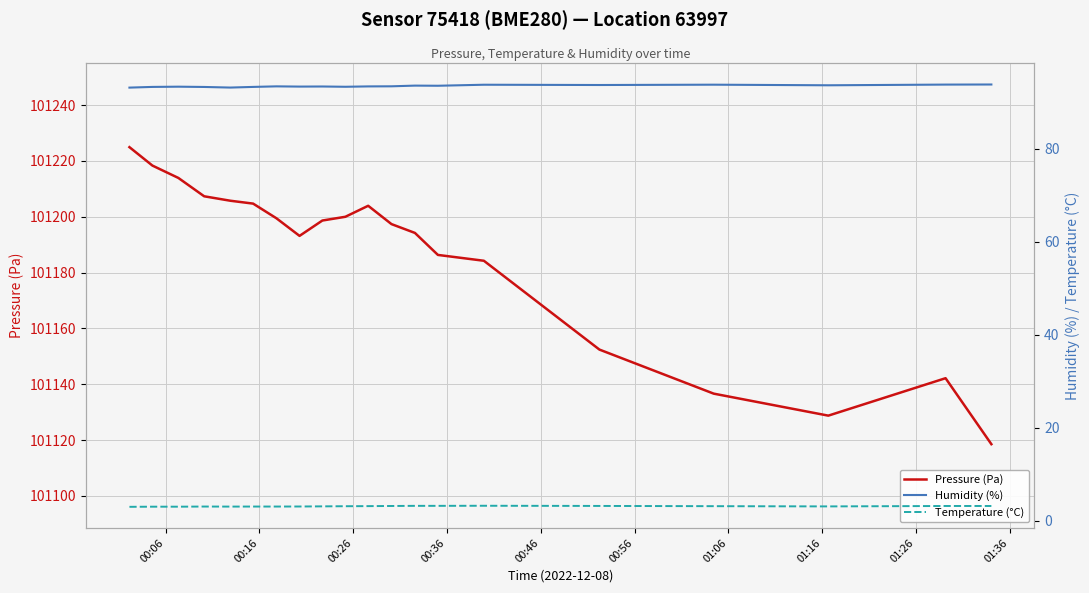

What is the maximum value for Pressure (Pa)?

101224.9